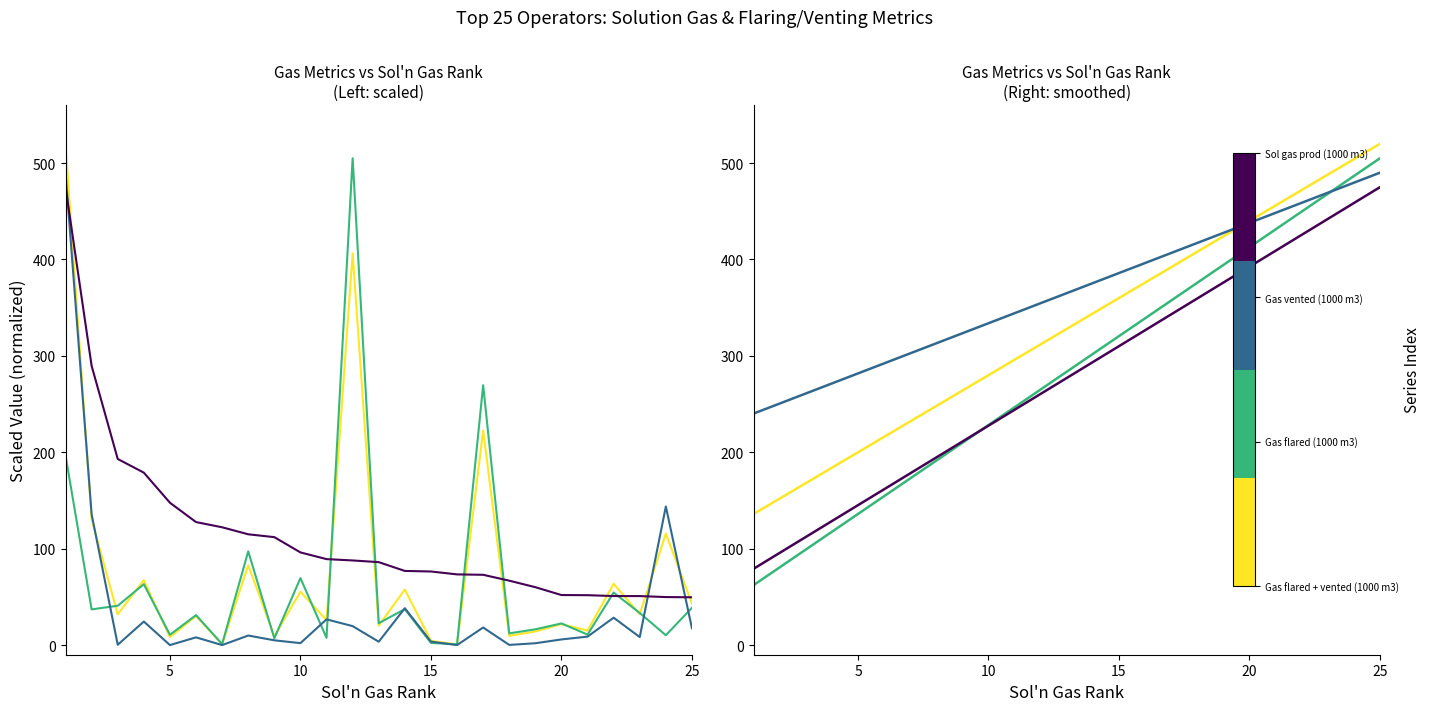

What is the sum of all Gas flared + vented (1000 m3) values?

8199.6